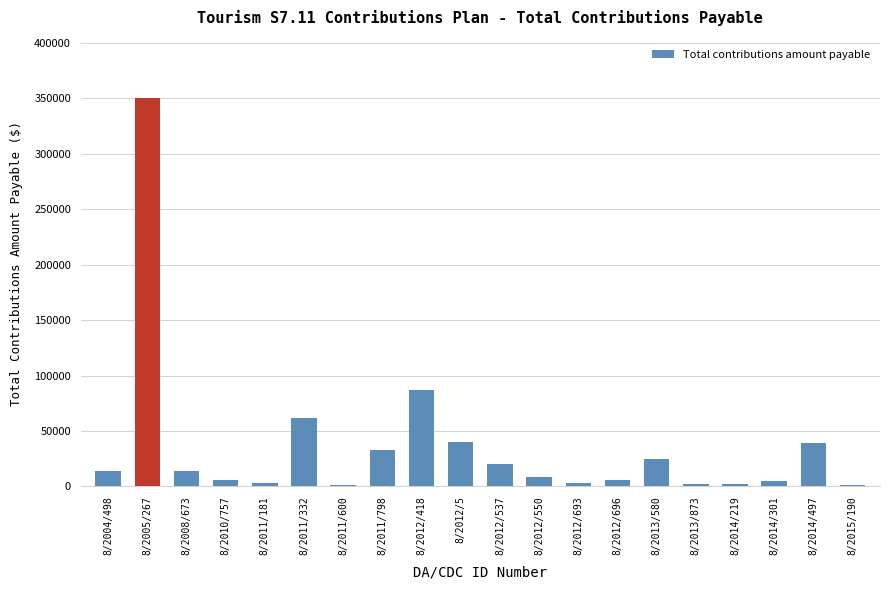

Count the number of data series in this chart.

1